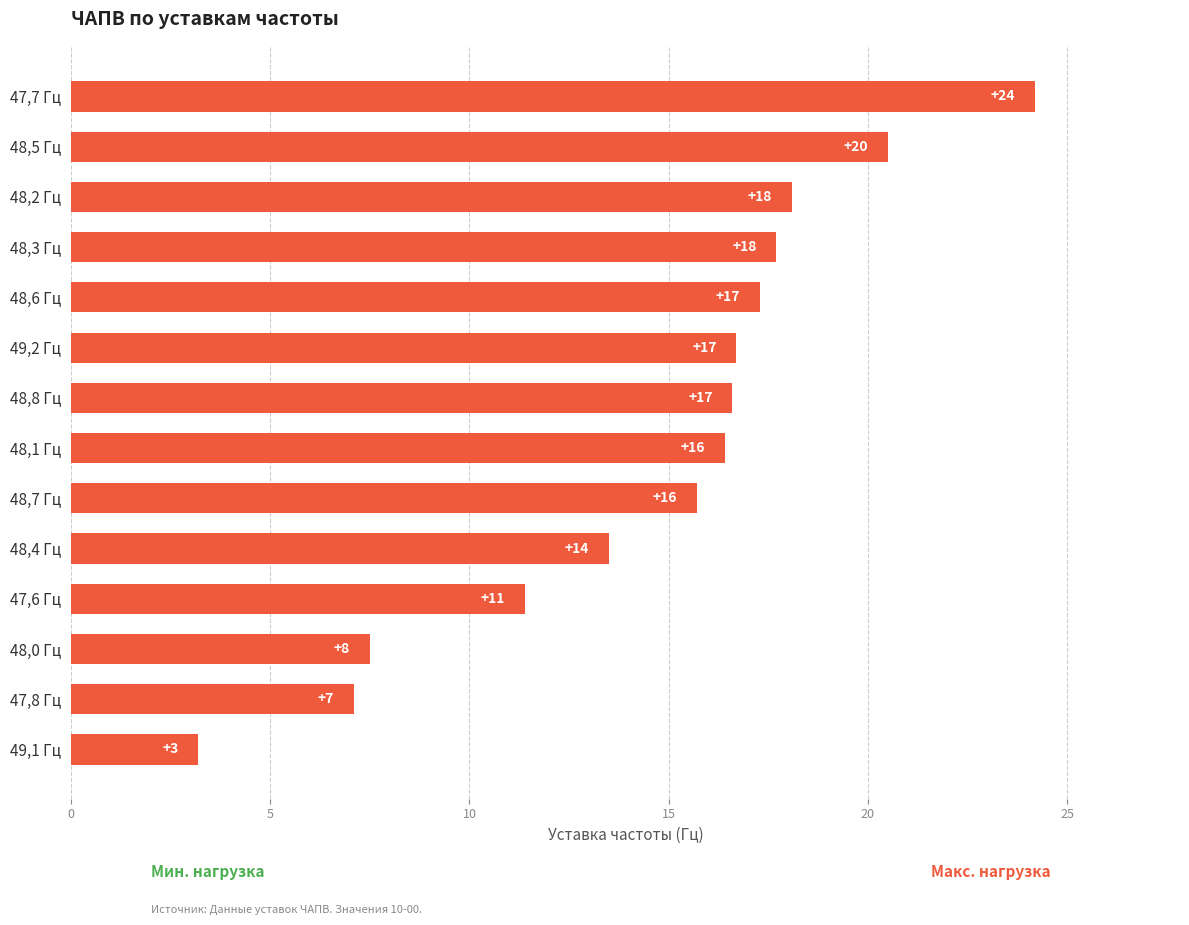

How many bars are there in total?

14